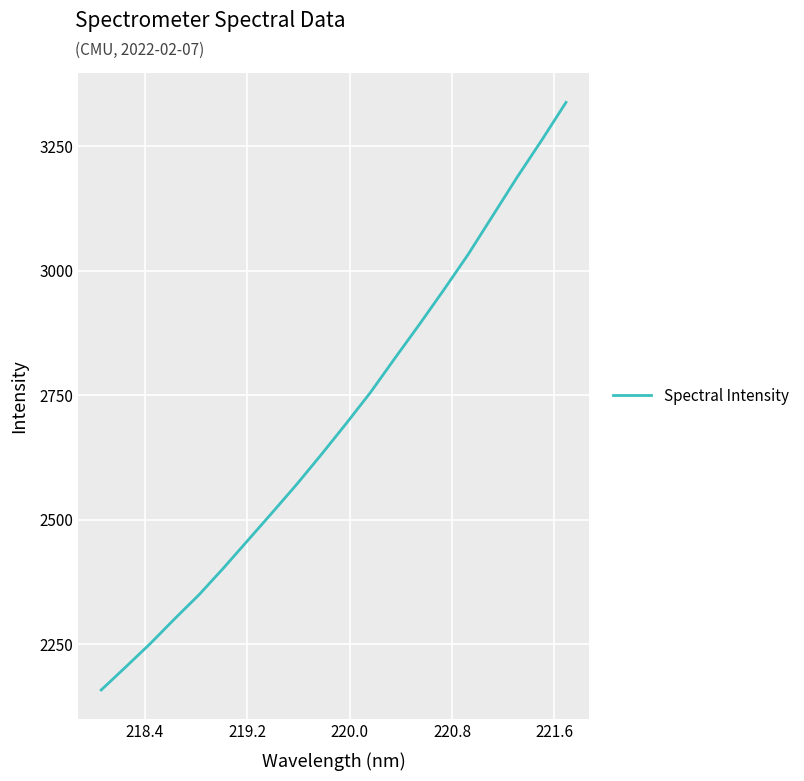

What is the difference between the maximum and minimum values?

1180.2